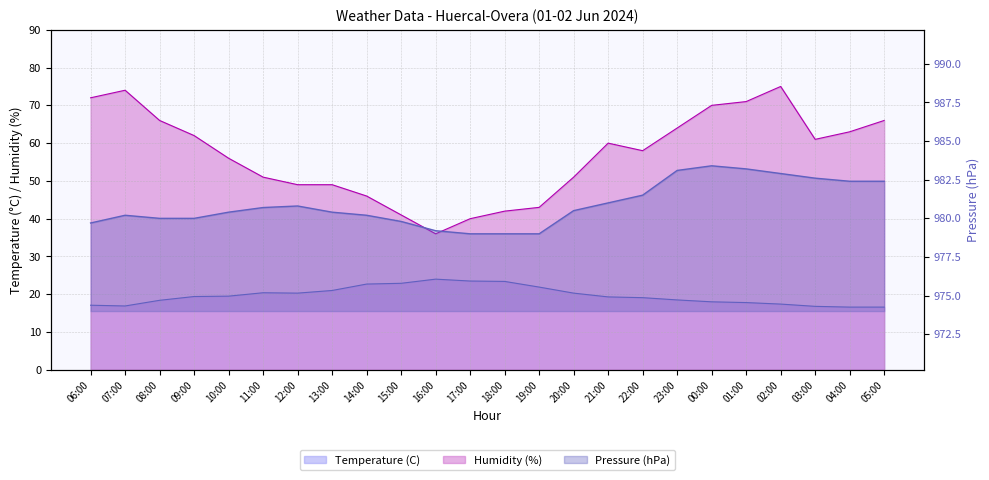

The Temperature (C) series shows 4.0 at 09:00. True or false?

False